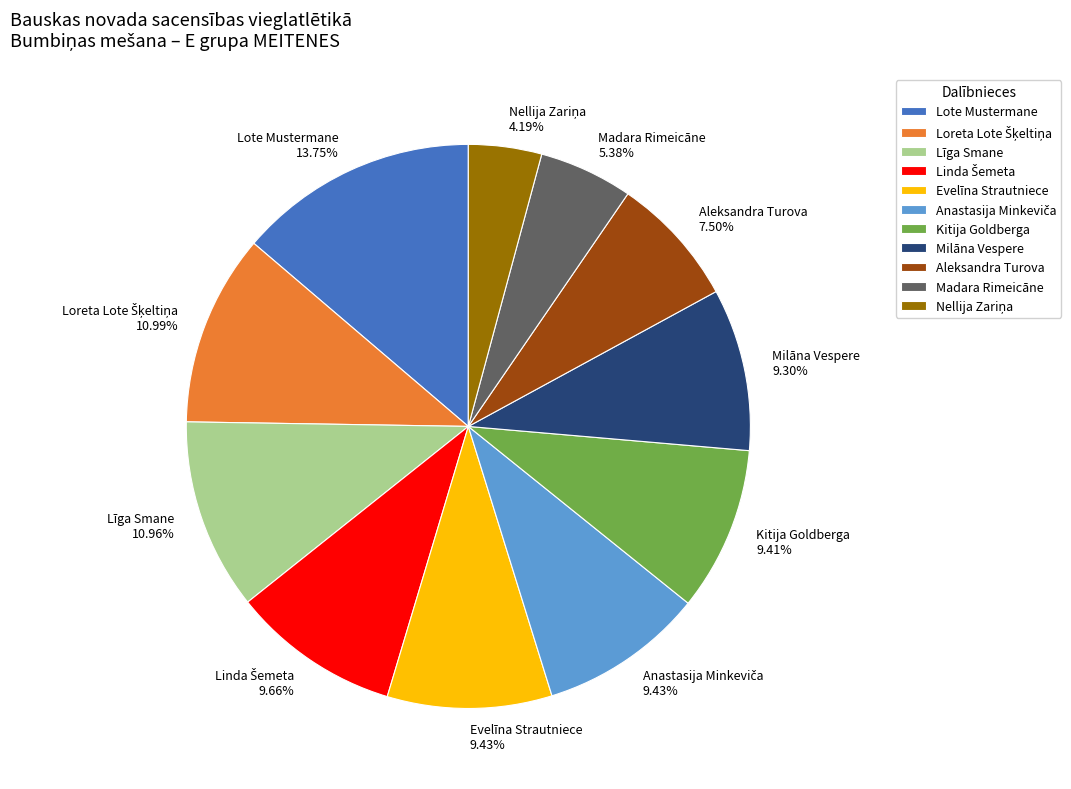

Is there any slice that represents more than half of the pie?

No